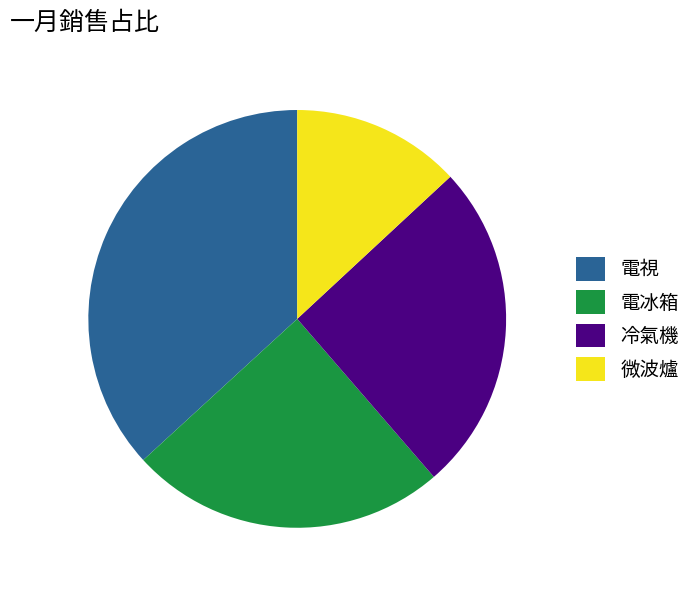

Count the number of slices in the pie.

4